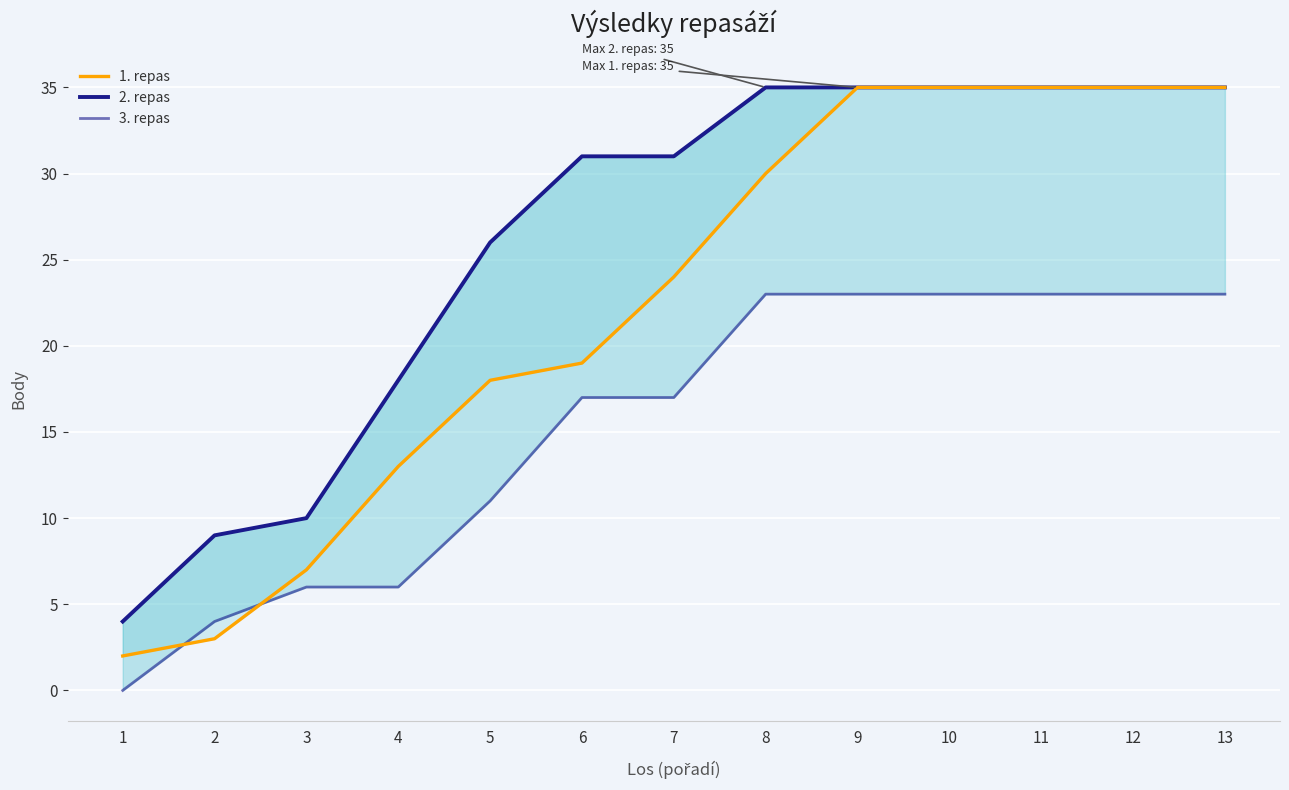

What are all the series names shown in the legend?

2. repas, 3. repas, 1. repas